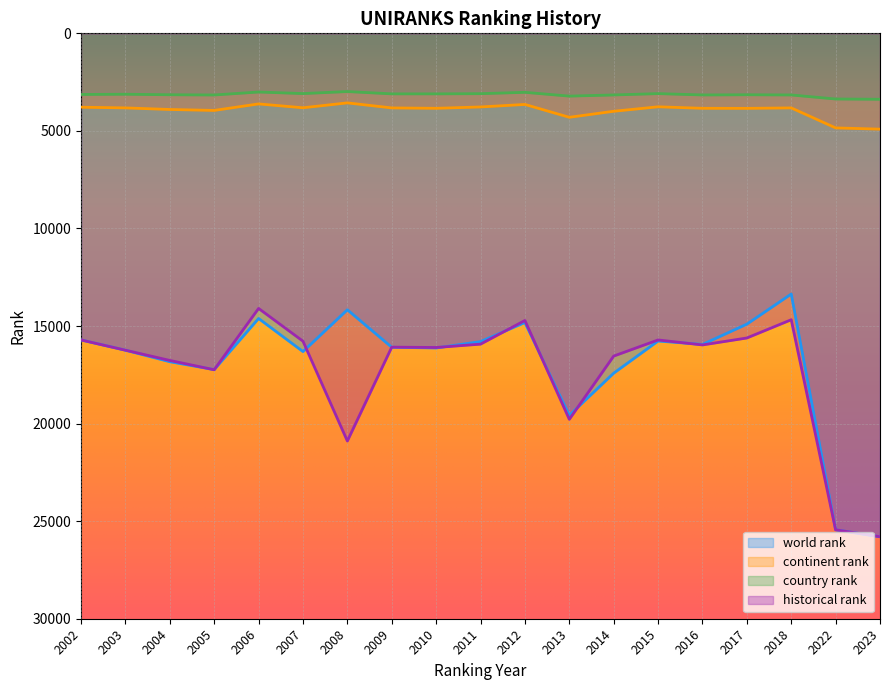

True or false: historical rank and country rank intersect in this chart.

False